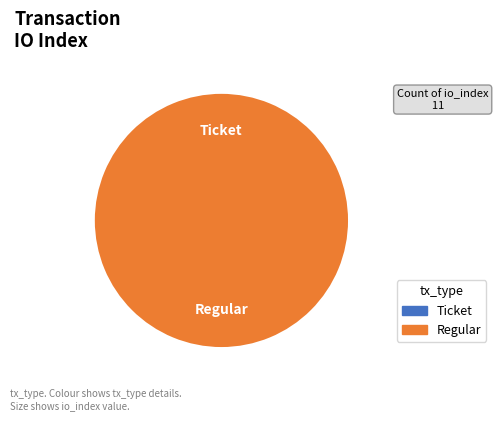

To the nearest percent, what percentage of the pie is Regular?

100%